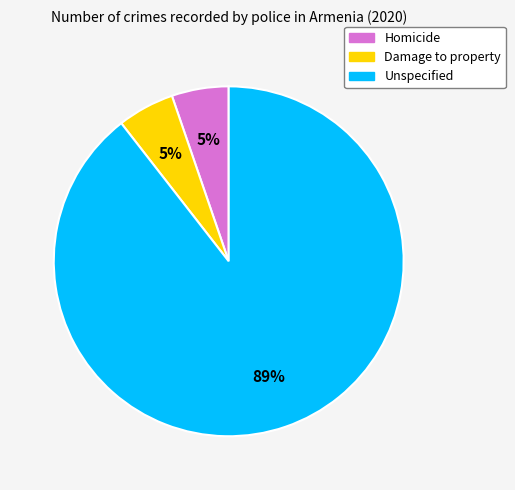

To the nearest percent, what is the combined percentage of Damage to property and Unspecified?

95%